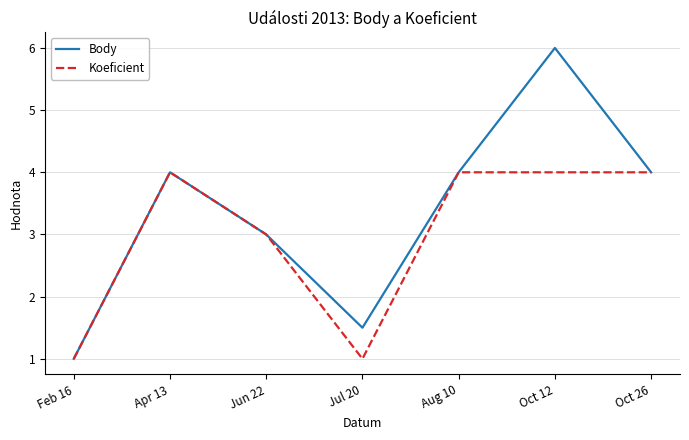

In Body, how many points are higher than both neighbors (excluding endpoints)?

2